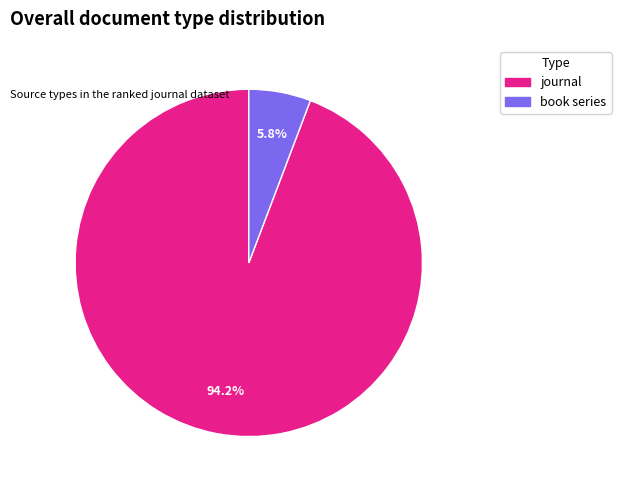

Between journal and book series, which is larger?

journal